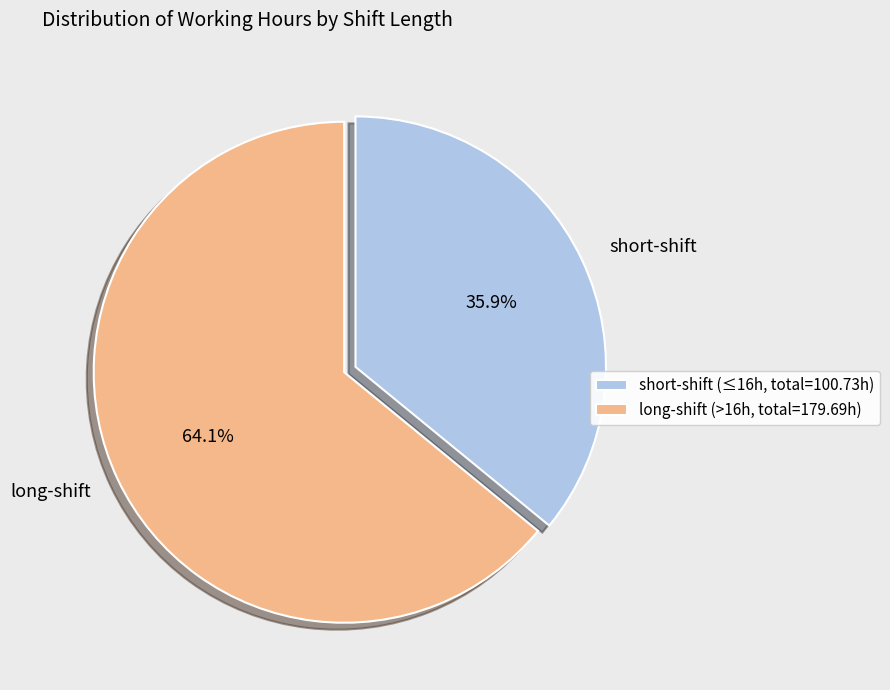

Is there a majority slice in this chart?

Yes